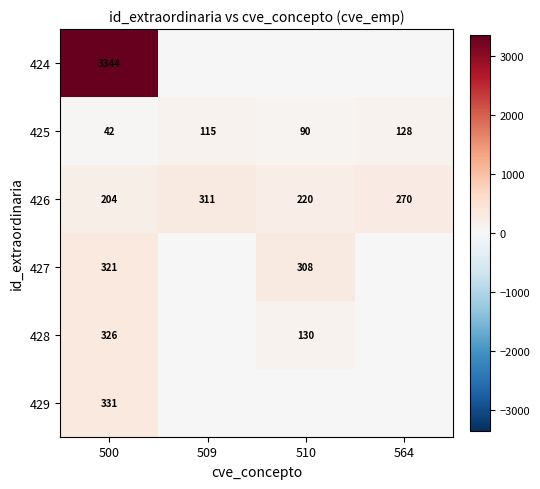

Rank the categories by 425 value from highest to lowest.

564, 509, 510, 500